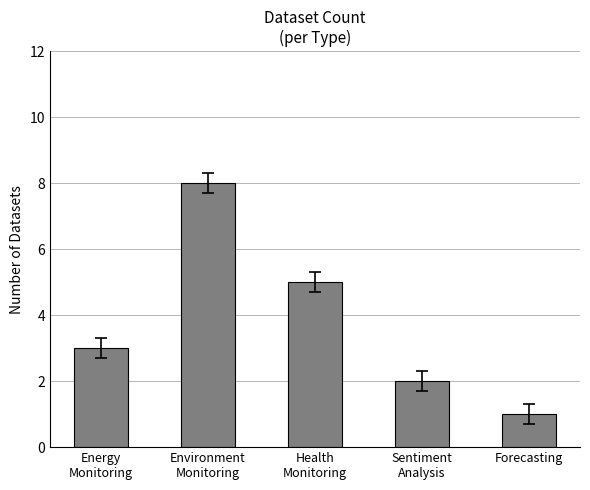

What is the greatest value displayed?

8